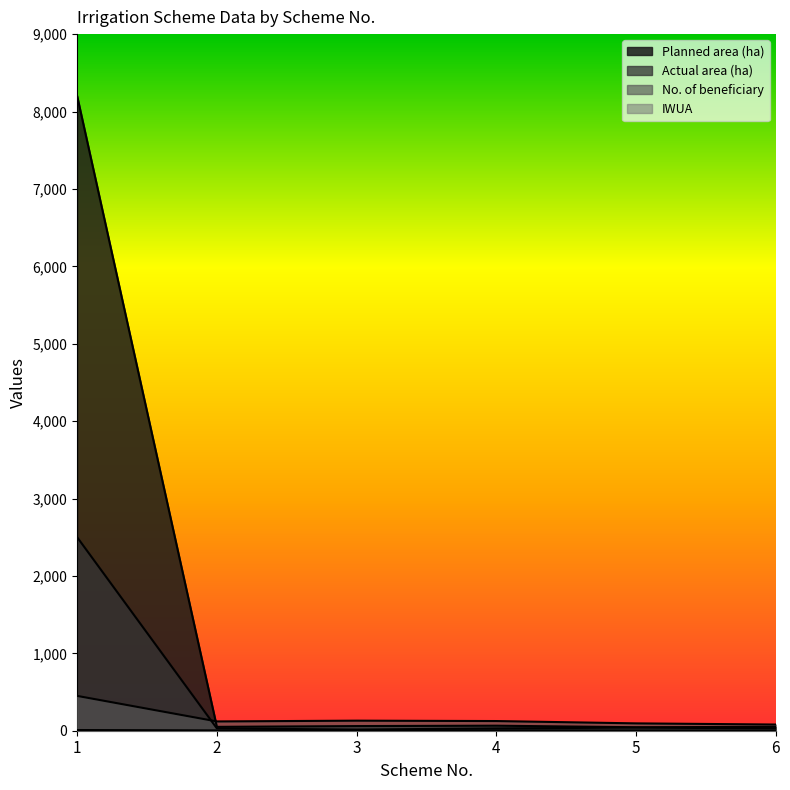

At 1, list the series in order from smallest to largest.

IWUA, No. of beneficiary, Actual area (ha), Planned area (ha)